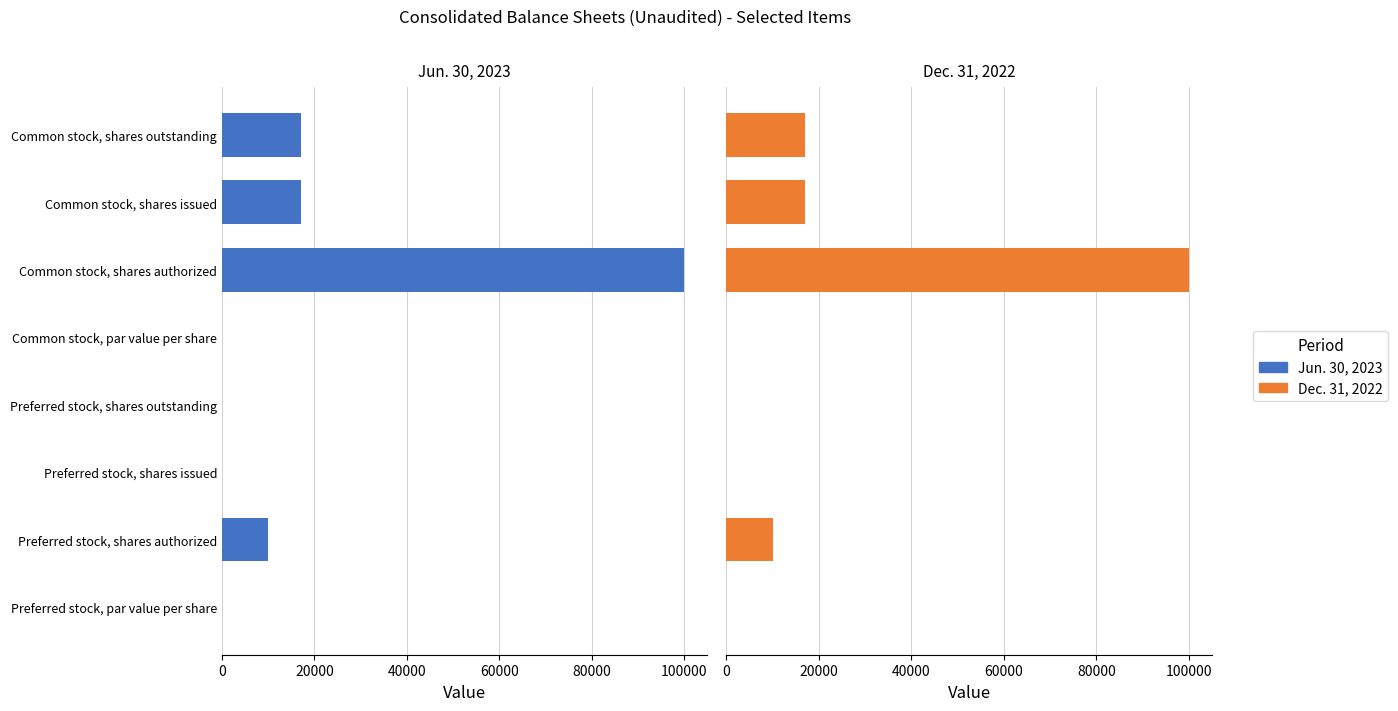

Reading left to right, extract all data points from this chart.

Jun. 30, 2023: 0.0	10000.0	0.0	0.0	0.0	100000.0	17100.0	17100.0
Dec. 31, 2022: 0.0	10000.0	0.0	0.0	0.0	100000.0	17100.0	17100.0